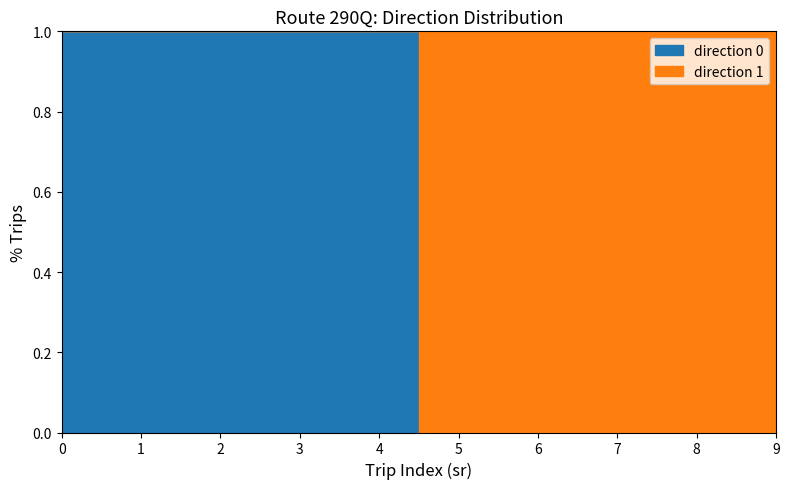

How many lines are shown in the chart?

2